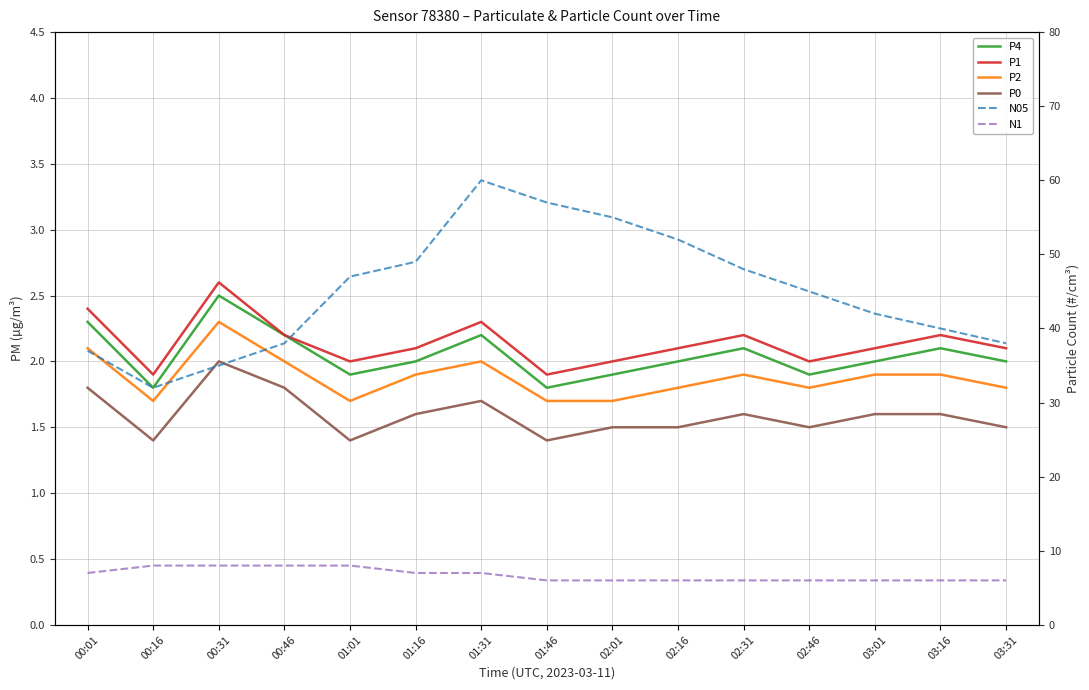

What is the difference between the P4 values at 00:01 and 01:01?

0.4